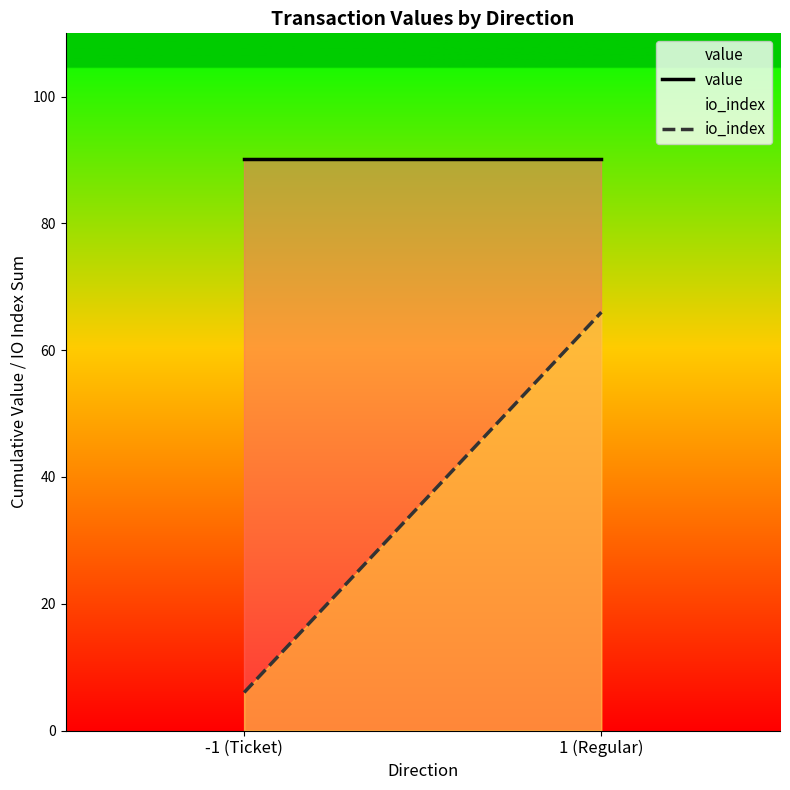

What is the label of the 2nd point from the right?

-1 (Ticket)